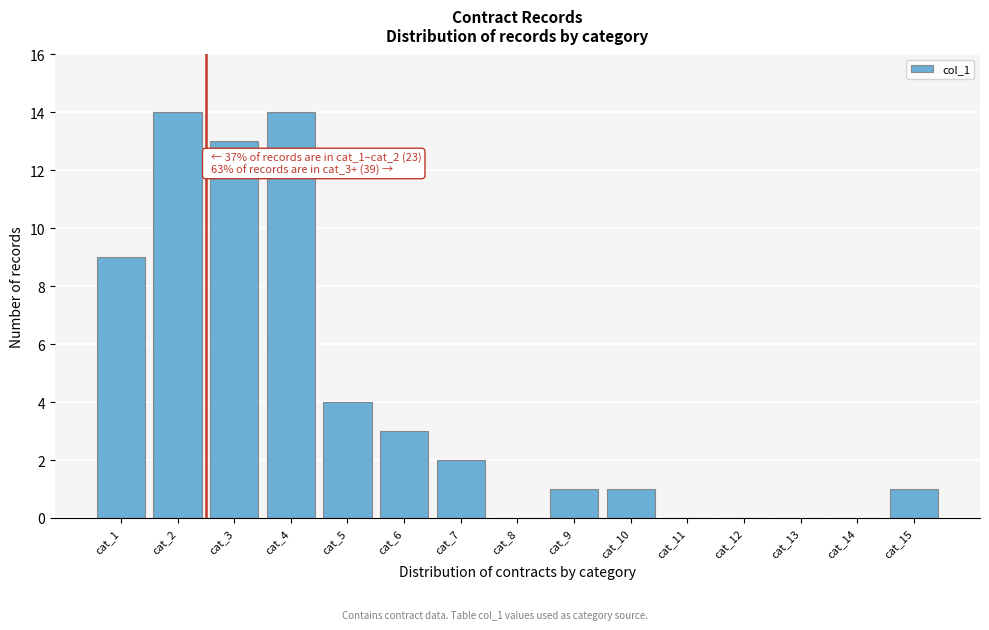

Reading left to right, what are all the values shown in this chart?

cat_1=9	cat_2=14	cat_3=13	cat_4=14	cat_5=4	cat_6=3	cat_7=2	cat_8=0	cat_9=1	cat_10=1	cat_11=0	cat_12=0	cat_13=0	cat_14=0	cat_15=1